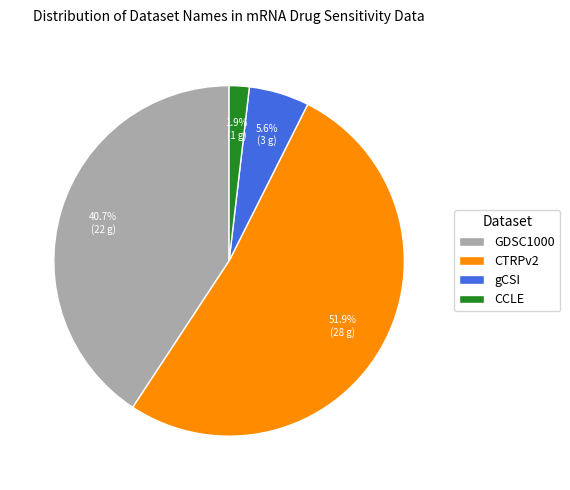

Which category has the smallest portion of the pie?

CCLE